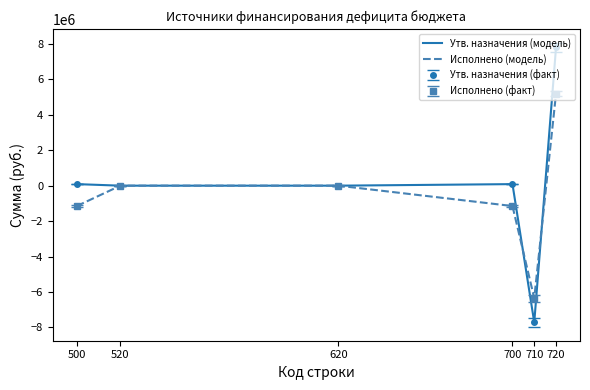

After their last crossing, which series has the higher values: Утв. назначения (модель) or Исполнено (модель)?

Утв. назначения (модель)